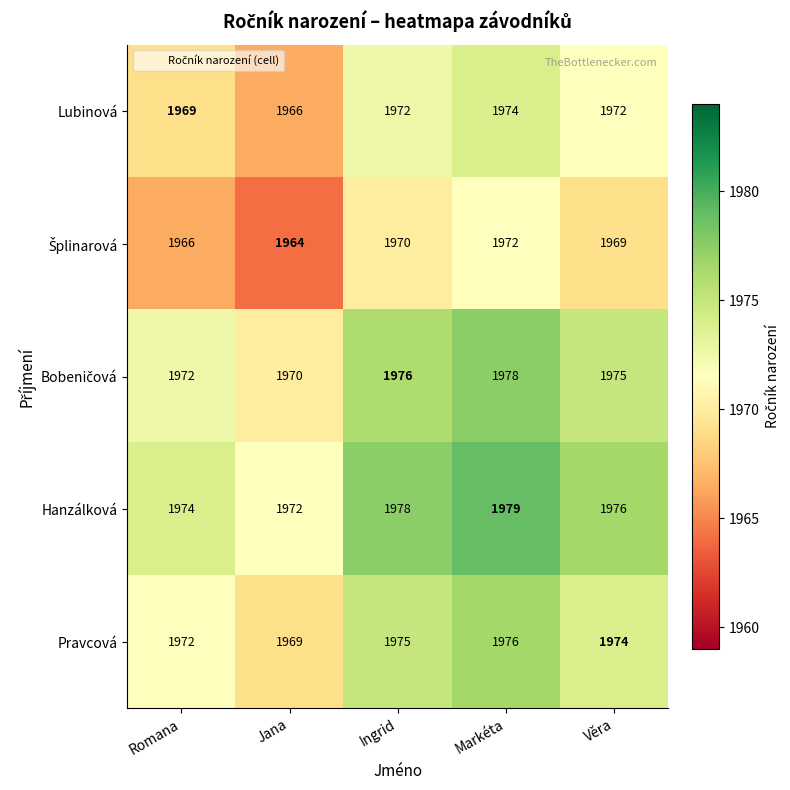

At which label is Hanzálková closest to 1975?

Romana